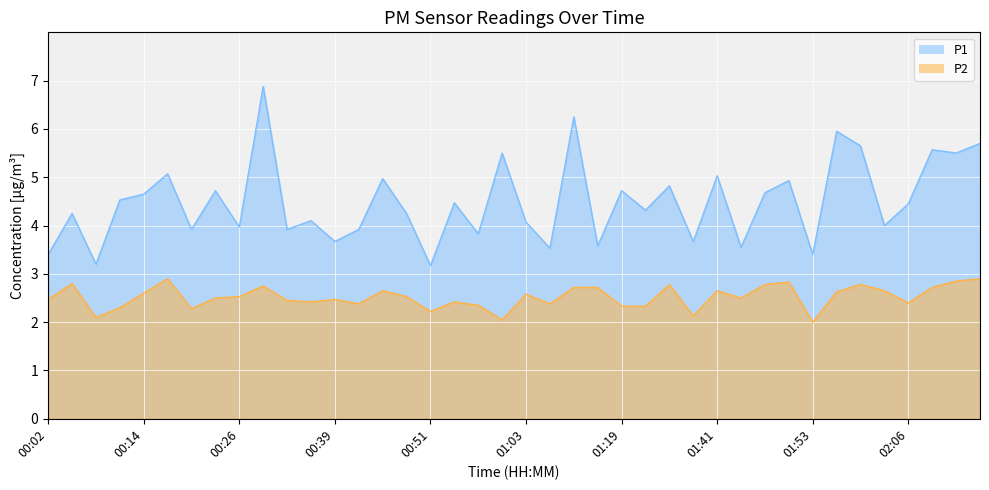

At which label does P2 reach its minimum?

01:53